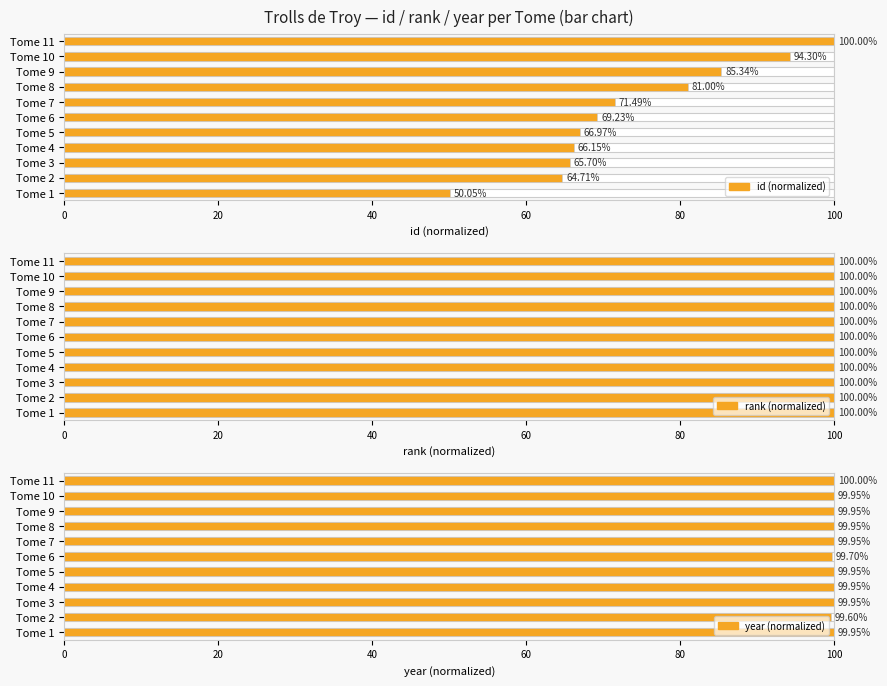

The chart shows a value of 100.0 at Tome 9. True or false?

True